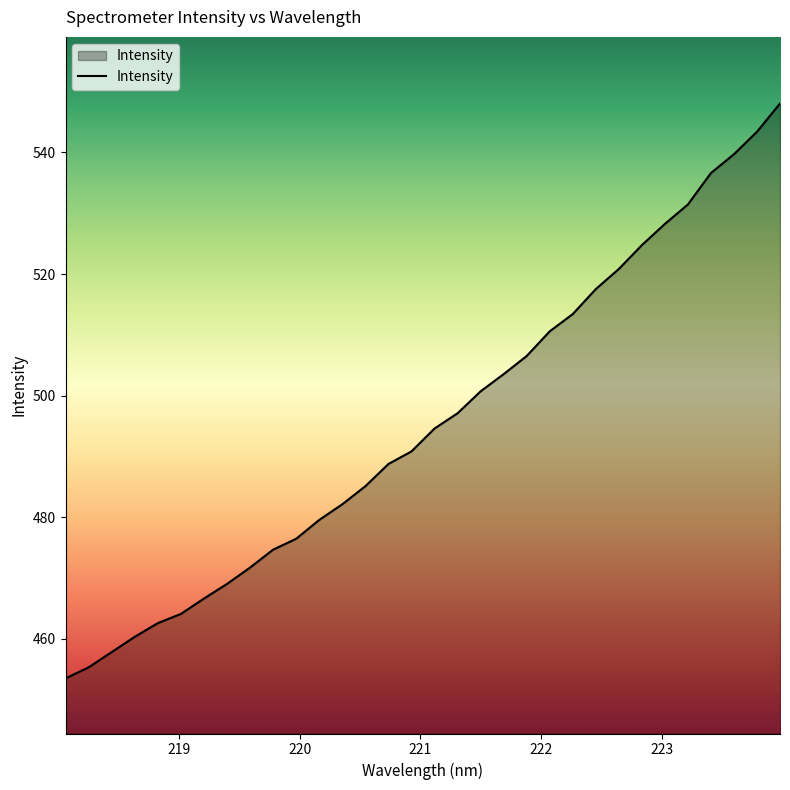

What is the smallest value displayed?

453.5